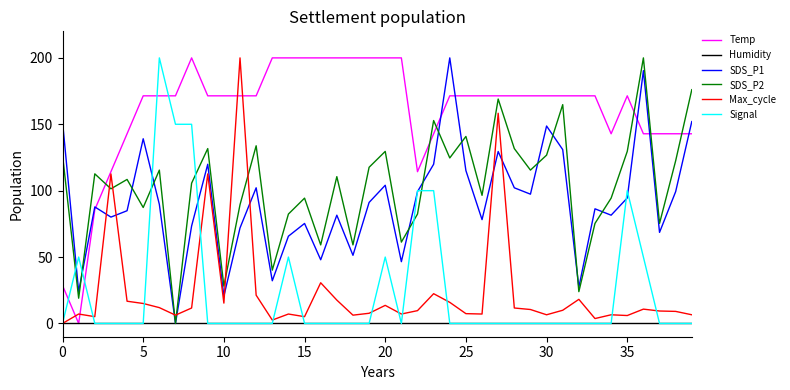

What are all the series names shown in the legend?

Temp, Humidity, SDS_P1, SDS_P2, Max_cycle, Signal